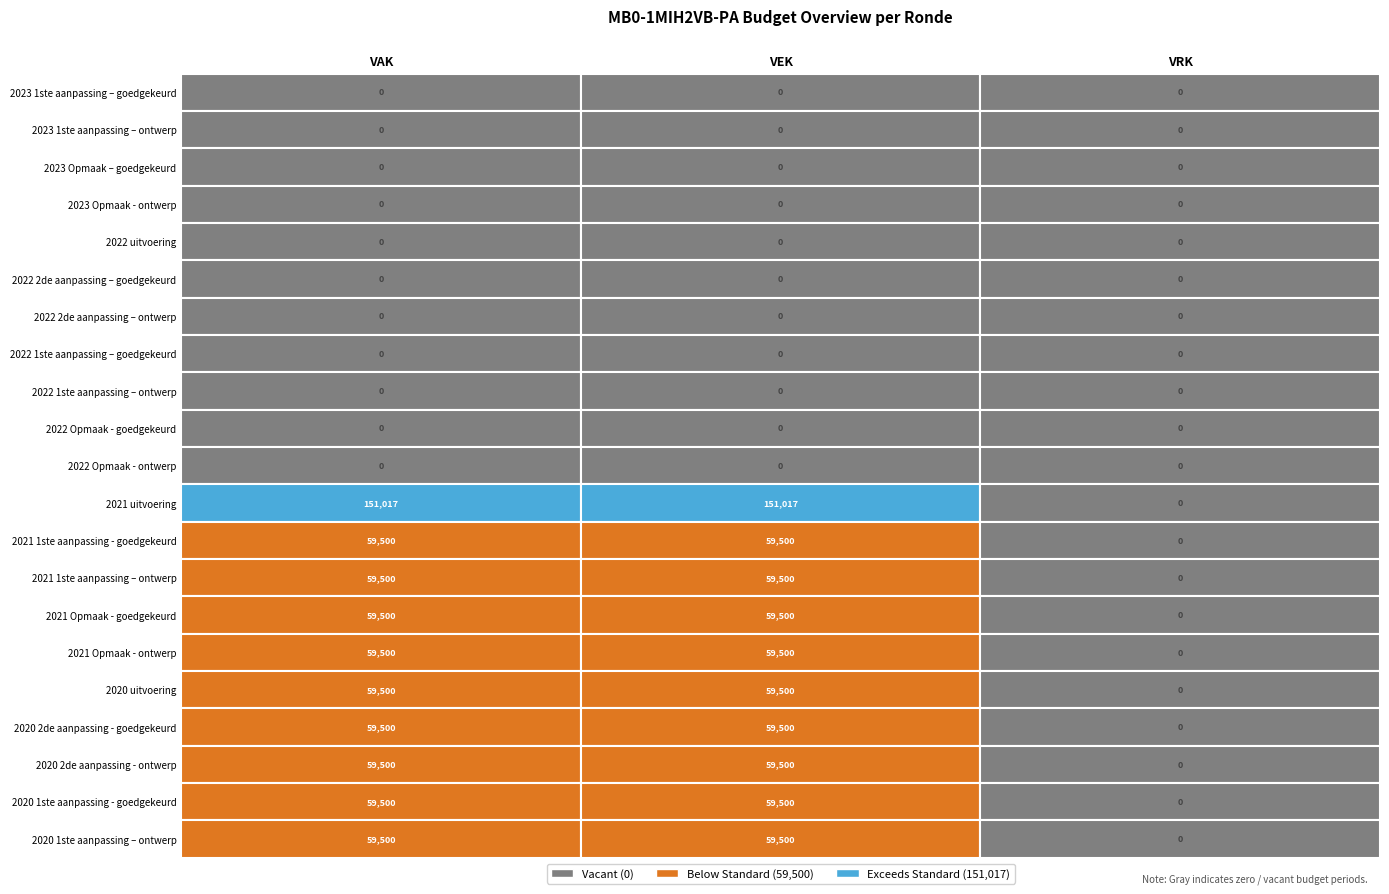

Reading left to right, what are all the values shown in this chart?

2023 1ste aanpassing – goedgekeurd: 0=0	1=0	2=0
2023 1ste aanpassing – ontwerp: 0=0	1=0	2=0
2023 Opmaak – goedgekeurd: 0=0	1=0	2=0
2023 Opmaak - ontwerp: 0=0	1=0	2=0
2022 uitvoering: 0=0	1=0	2=0
2022 2de aanpassing – goedgekeurd: 0=0	1=0	2=0
2022 2de aanpassing – ontwerp: 0=0	1=0	2=0
2022 1ste aanpassing – goedgekeurd: 0=0	1=0	2=0
2022 1ste aanpassing – ontwerp: 0=0	1=0	2=0
2022 Opmaak - goedgekeurd: 0=0	1=0	2=0
2022 Opmaak - ontwerp: 0=0	1=0	2=0
2021 uitvoering: 0=151017	1=151017	2=0
2021 1ste aanpassing - goedgekeurd: 0=59500	1=59500	2=0
2021 1ste aanpassing – ontwerp: 0=59500	1=59500	2=0
2021 Opmaak - goedgekeurd: 0=59500	1=59500	2=0
2021 Opmaak - ontwerp: 0=59500	1=59500	2=0
2020 uitvoering: 0=59500	1=59500	2=0
2020 2de aanpassing - goedgekeurd: 0=59500	1=59500	2=0
2020 2de aanpassing - ontwerp: 0=59500	1=59500	2=0
2020 1ste aanpassing - goedgekeurd: 0=59500	1=59500	2=0
2020 1ste aanpassing – ontwerp: 0=59500	1=59500	2=0